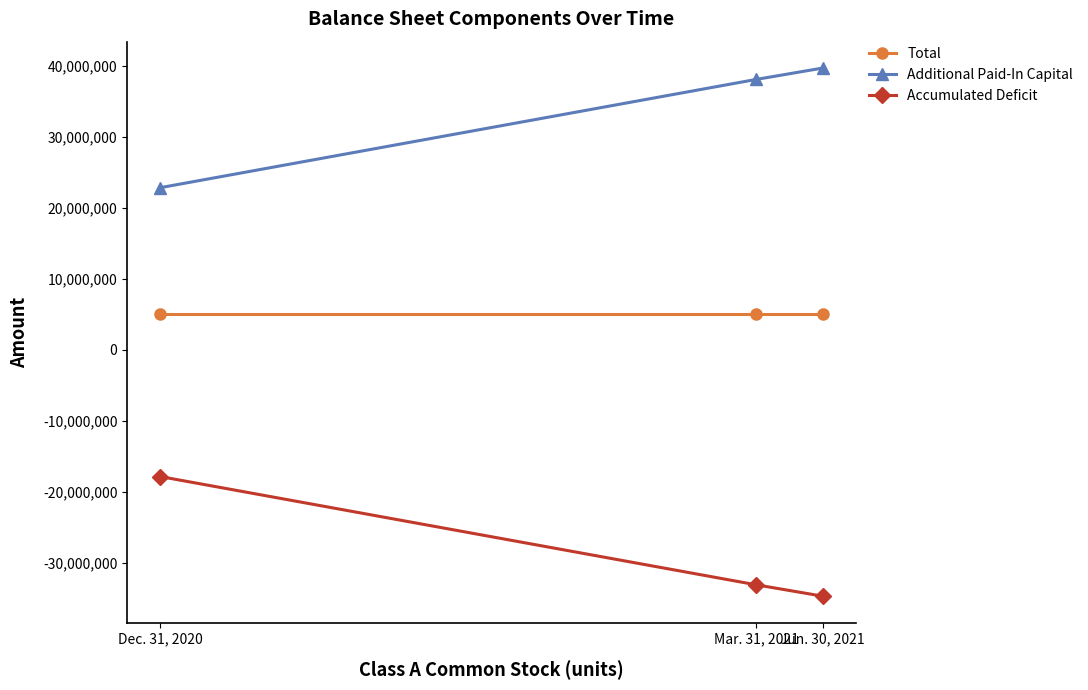

How many lines are shown in the chart?

3